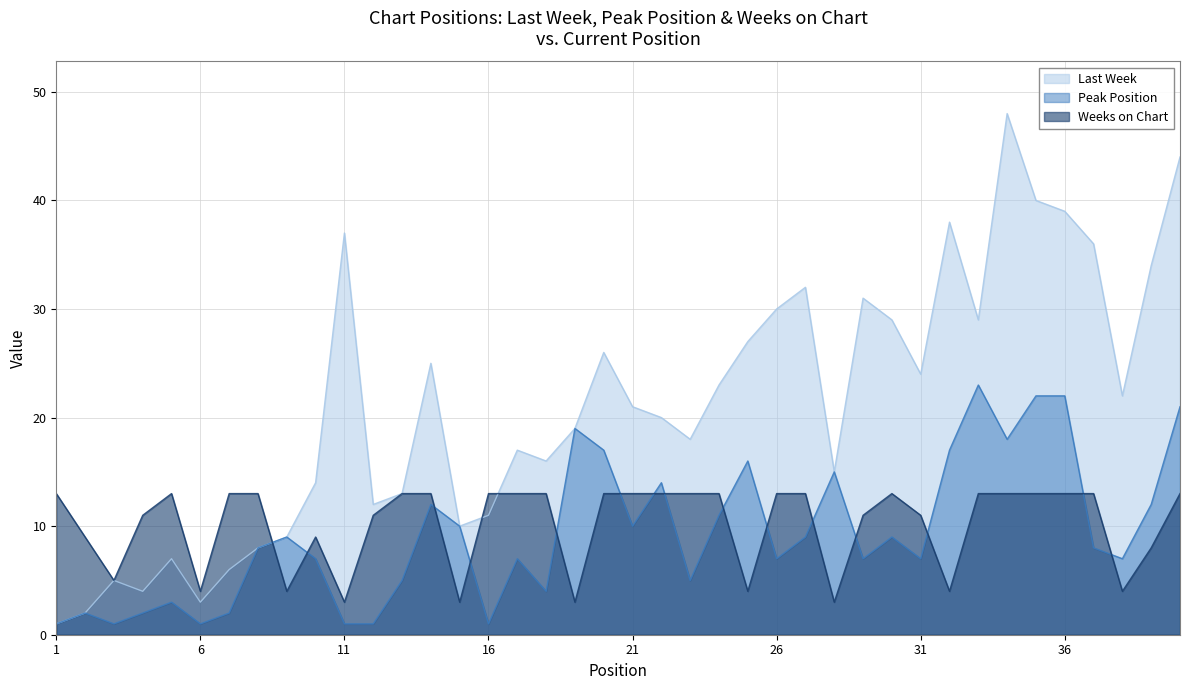

At which category does Peak Position reach its first local valley?

3